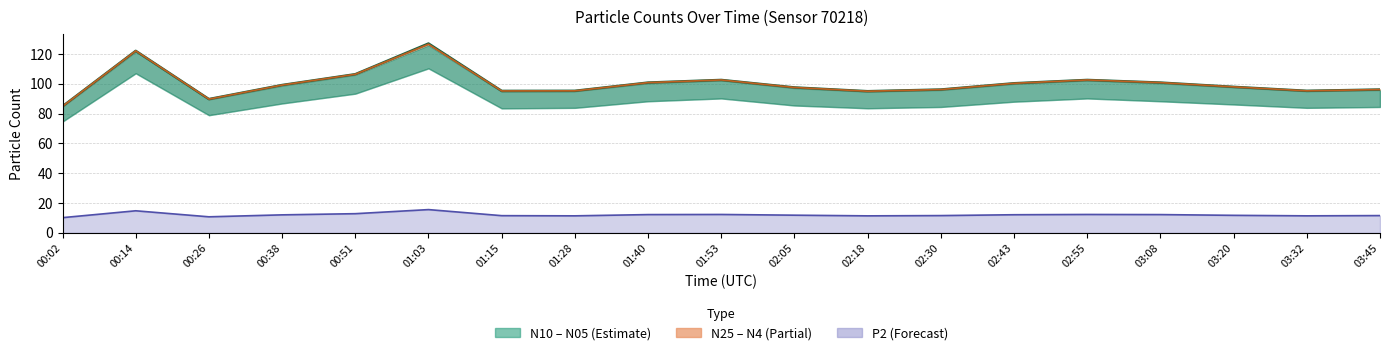

The value of N10 at 01:53 is 102.6. True or false?

True